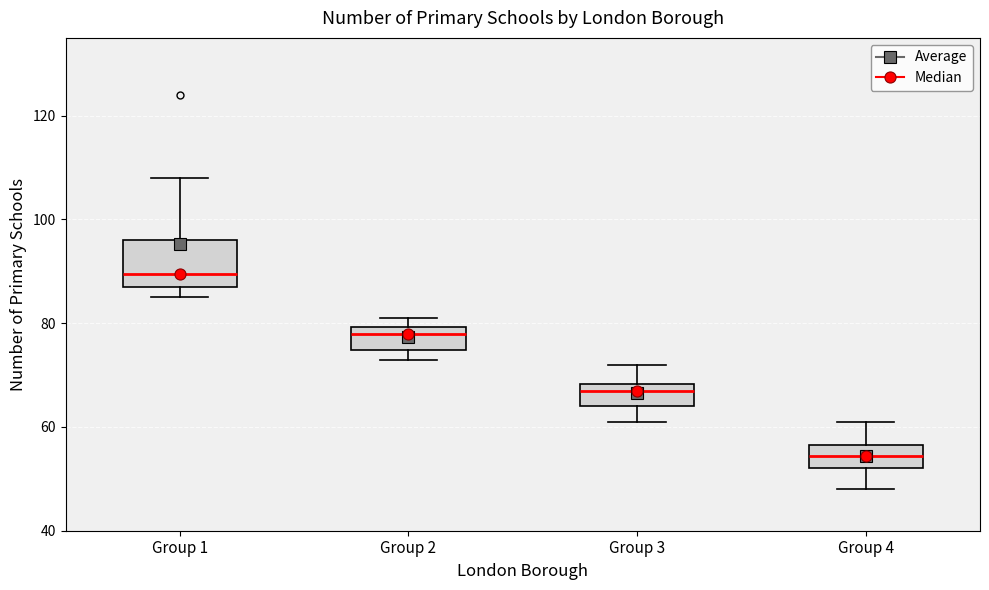

Reading left to right, read every box against the y-axis: the position of its median line, the range the box covers, and the ends of its whiskers. The values are not printed on the chart, so give them approximately, as read against the axis.

Group 1: median 90, box 88 to 96, whiskers 86 to 108
Group 2: median 78, box 74 to 80, whiskers 74 (just below the box's lower edge) to 82
Group 3: median 68 (just below the box's upper edge), box 64 to 68, whiskers 62 to 72
Group 4: median 54, box 52 to 56, whiskers 48 to 62